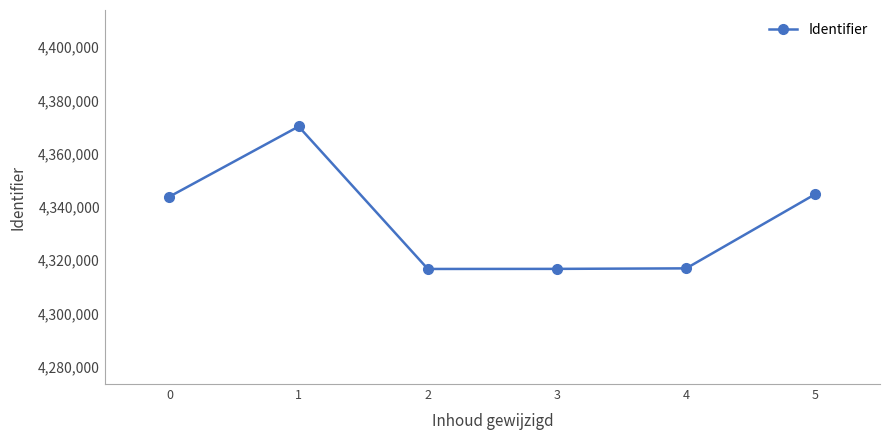

What is the ratio of the value at 2 to the value at 0?

1.0